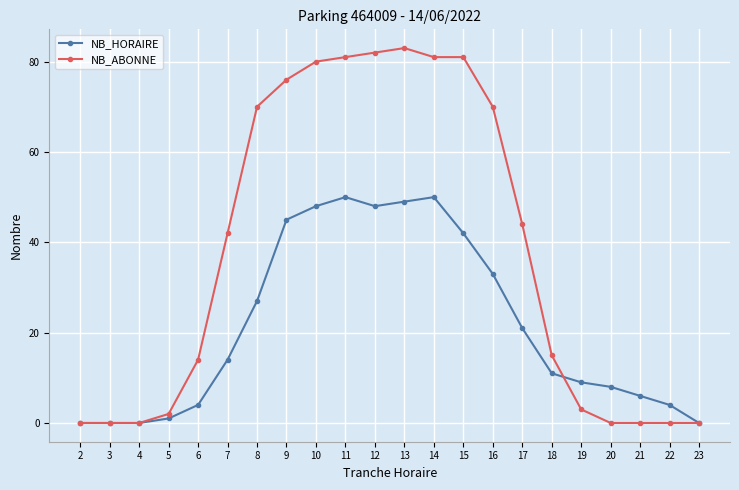

List the series in order of their overall mean, highest first.

NB_ABONNE, NB_HORAIRE